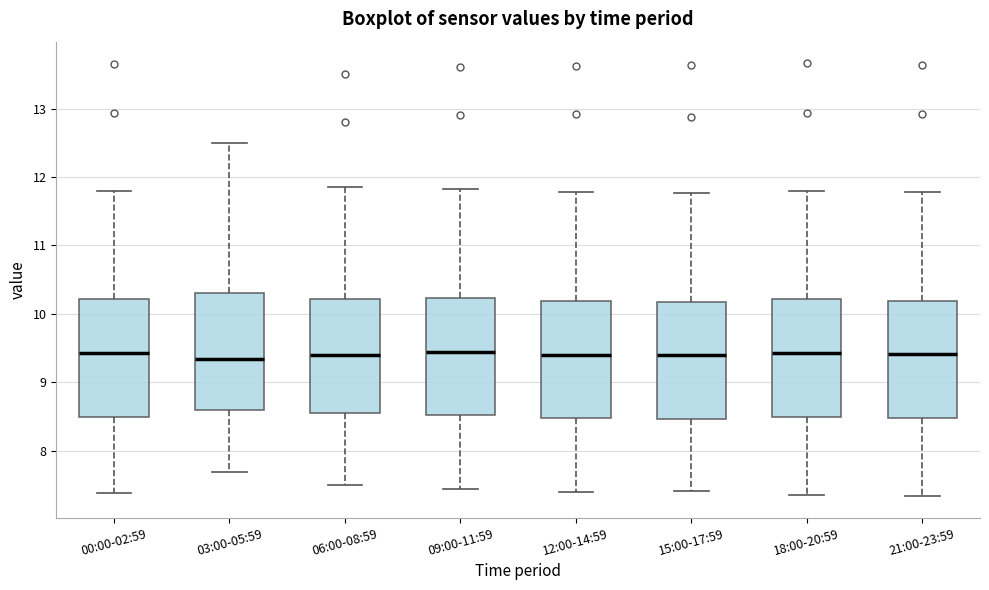

Reading left to right, transcribe this box plot: for each box, give where its median line is, the range the box spans, and where its two whiskers end, as read against the y-axis. The values are not printed on the chart, so give them approximately, as read against the axis.

00:00-02:59: median 9.4, box 8.5 to 10.2, whiskers 7.4 to 11.8
03:00-05:59: median 9.4, box 8.6 to 10.3, whiskers 7.7 to 12.5
06:00-08:59: median 9.4, box 8.6 to 10.2, whiskers 7.5 to 11.9
09:00-11:59: median 9.5, box 8.5 to 10.2, whiskers 7.5 to 11.8
12:00-14:59: median 9.4, box 8.5 to 10.2, whiskers 7.4 to 11.8
15:00-17:59: median 9.4, box 8.5 to 10.2, whiskers 7.4 to 11.8
18:00-20:59: median 9.4, box 8.5 to 10.2, whiskers 7.4 to 11.8
21:00-23:59: median 9.4, box 8.5 to 10.2, whiskers 7.3 to 11.8